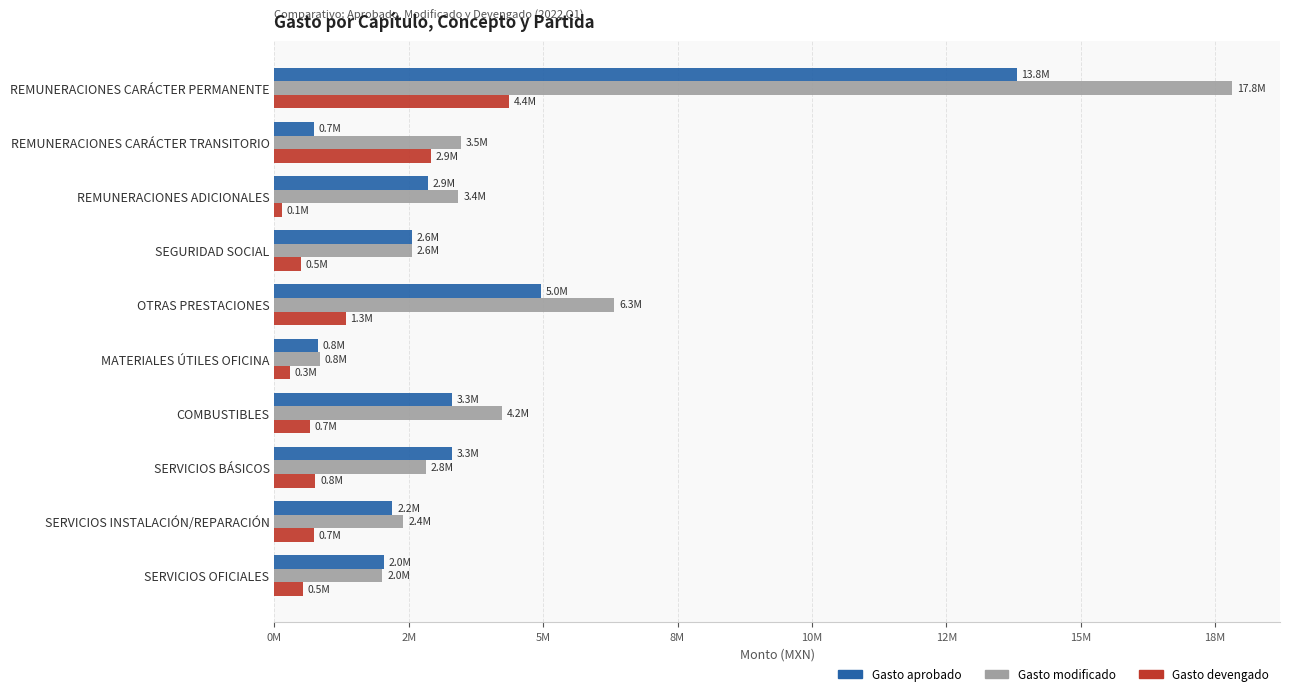

What are all the series names shown in the legend?

Gasto aprobado, Gasto modificado, Gasto devengado